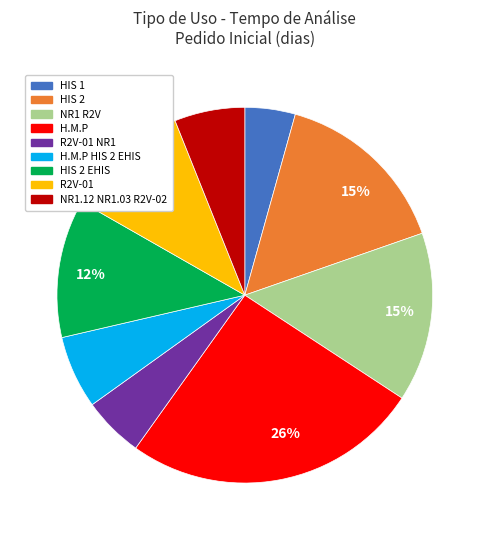

Count the number of slices in the pie.

9